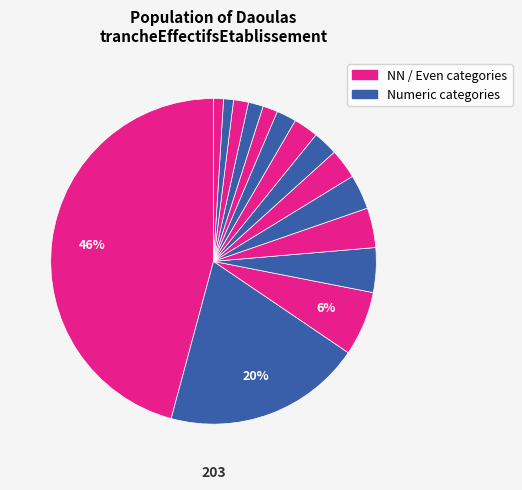

Count the number of slices in the pie.

15